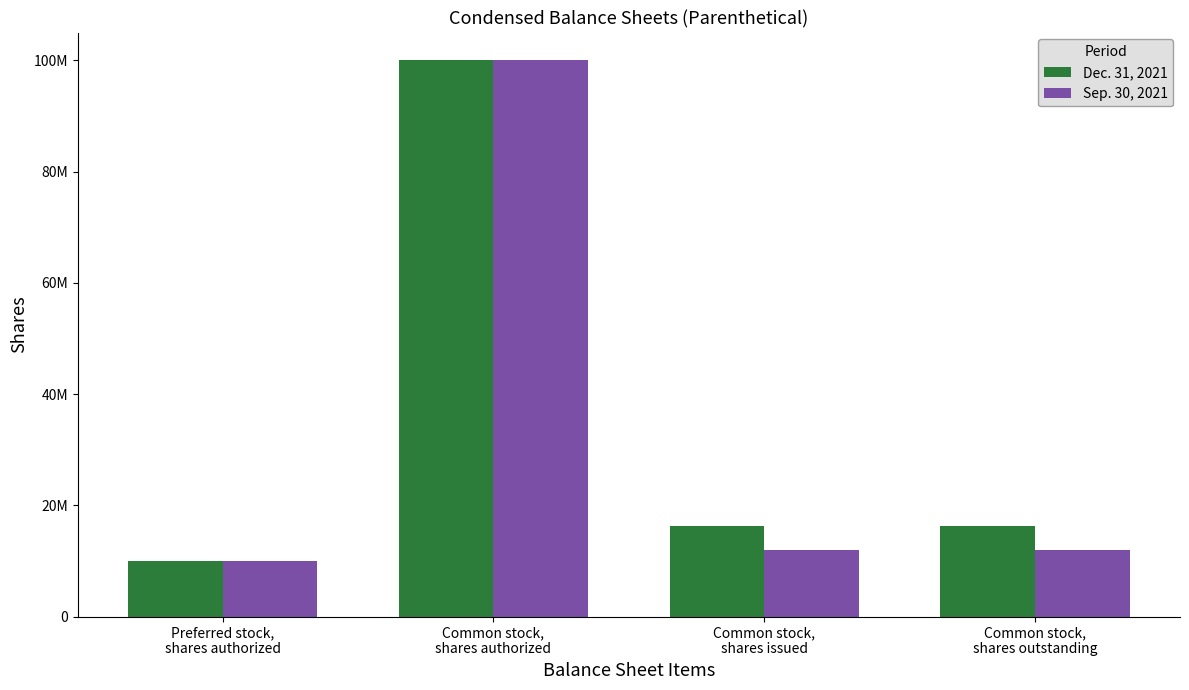

List the labels in order of Dec. 31, 2021 value, smallest first.

Preferred stock,
shares authorized, Common stock,
shares issued, Common stock,
shares outstanding, Common stock,
shares authorized